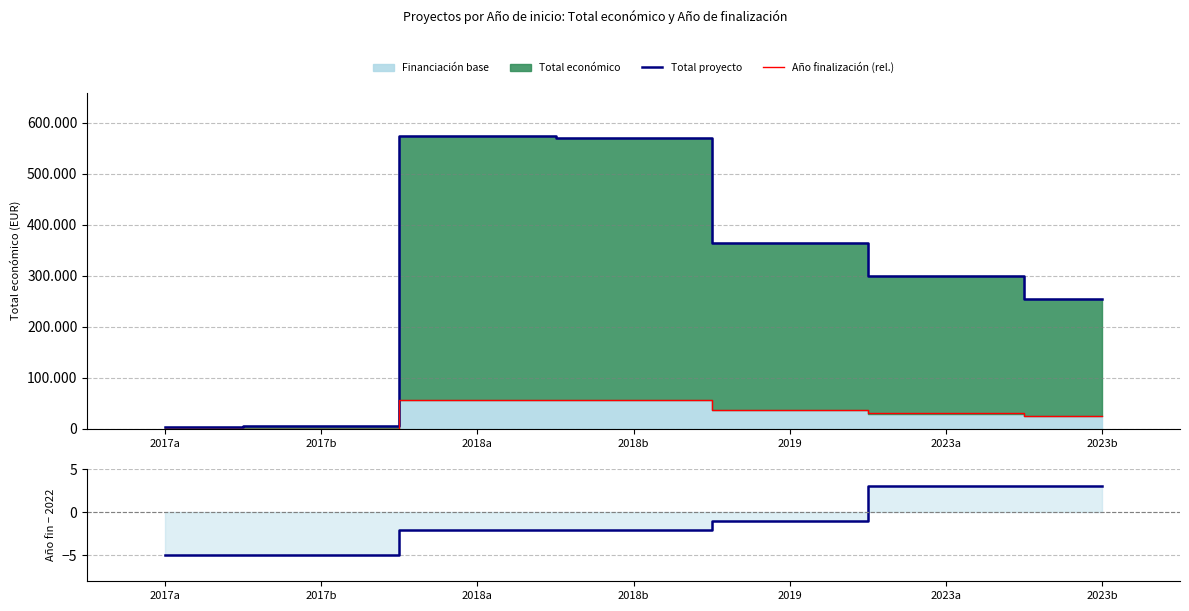

What is the value of the Año finalización (rel.) point at the 1st from the left?

455.0